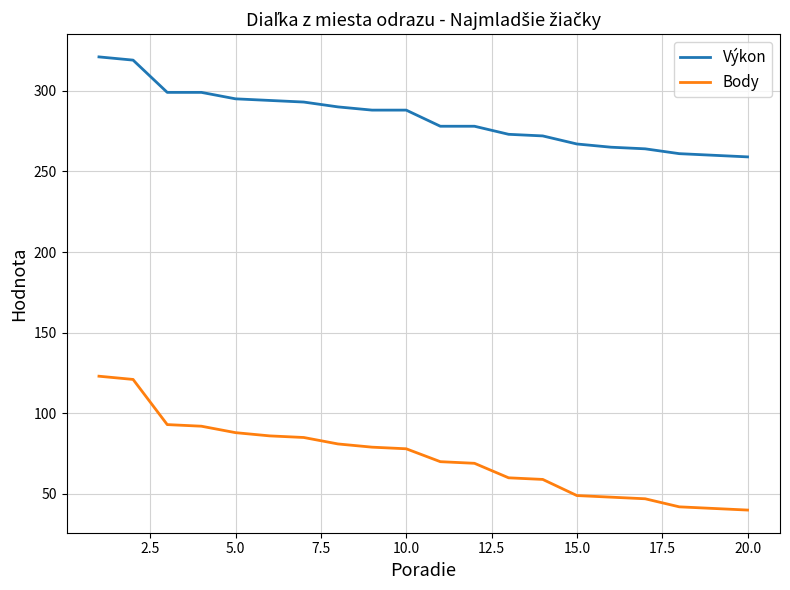

Which series has the largest total across all categories?

Výkon